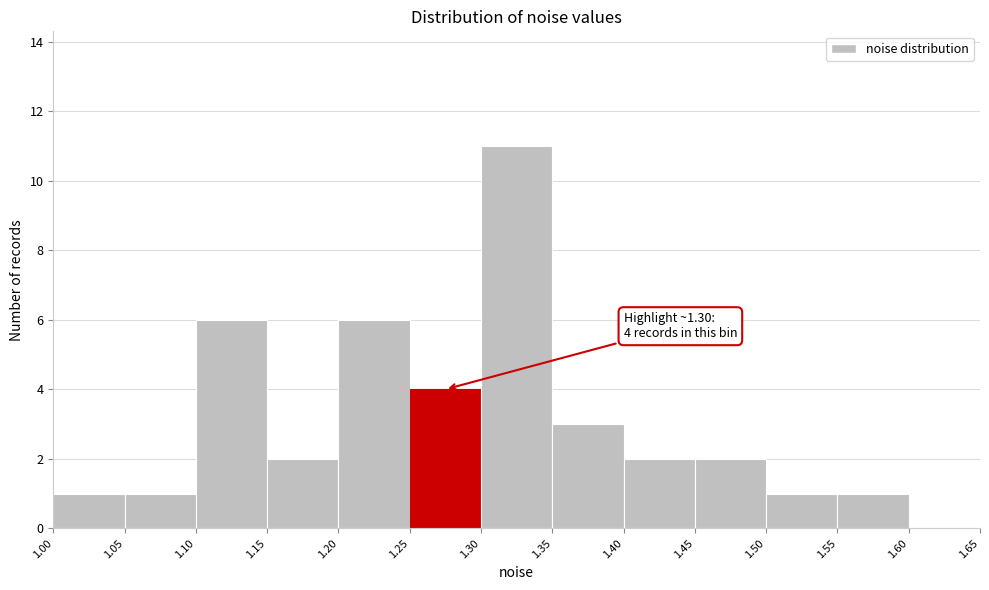

Over which range of the x-axis is the bar tallest?

1.30 to 1.35